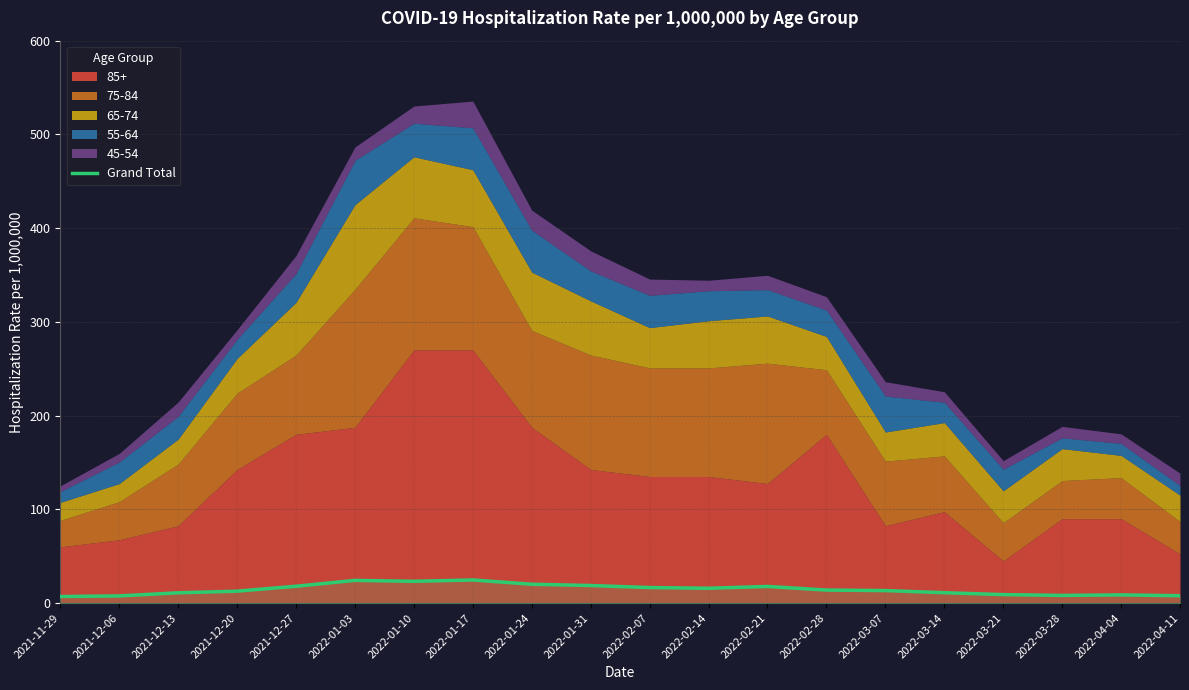

True or false: the data shows 16.6 at 2022-02-07.

True